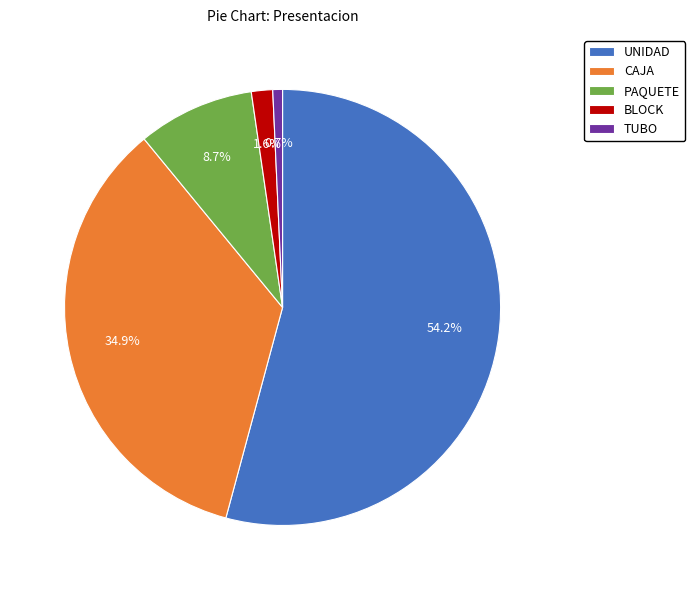

Is there any slice that represents more than half of the pie?

Yes